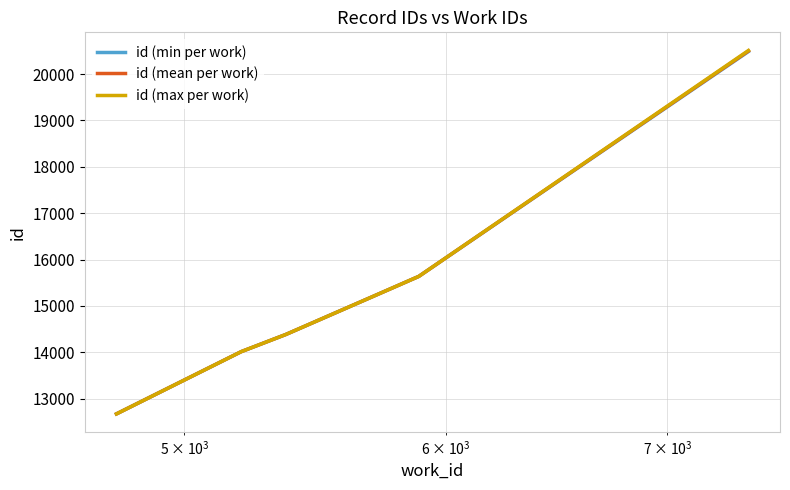

List the series in order of their overall mean, highest first.

id (max per work), id (mean per work), id (min per work)